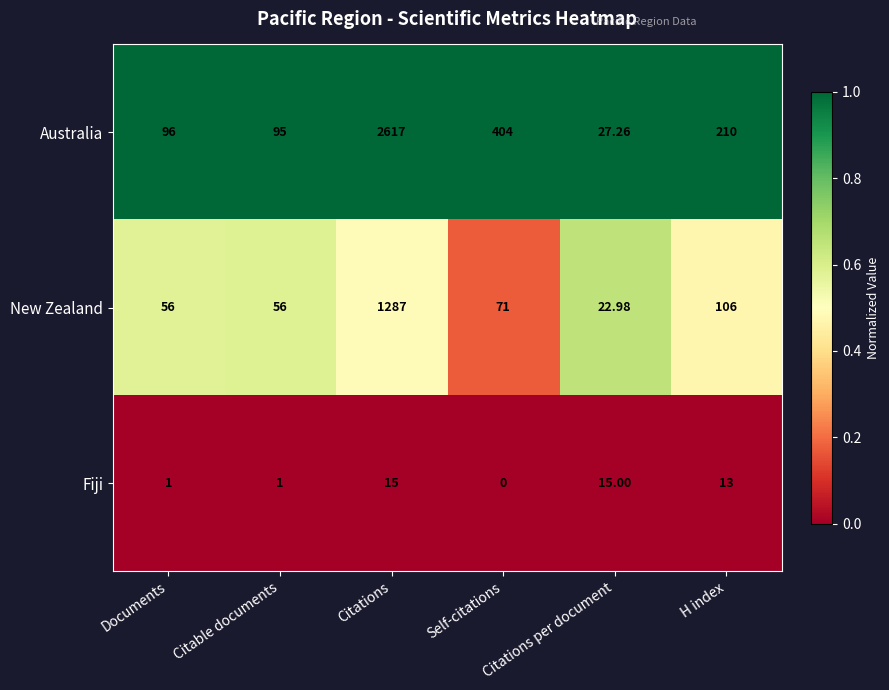

Where does the Australia series first go above 210?

Citations